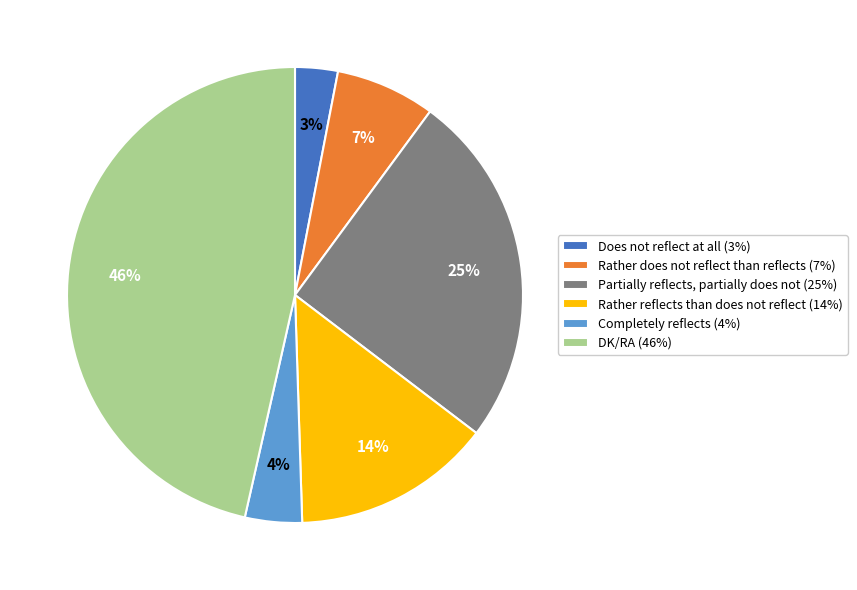

Rank the categories by value from lowest to highest.

Does not reflect at all, Completely reflects, Rather does not reflect than reflects, Rather reflects than does not reflect, Partially reflects, partially does not, DK/RA